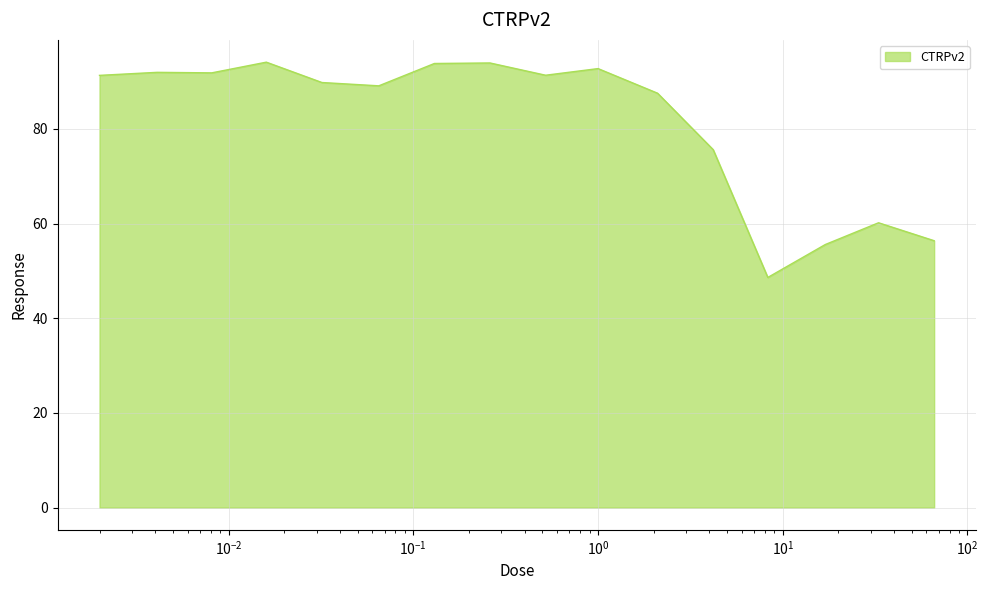

What is the greatest value displayed?

94.1